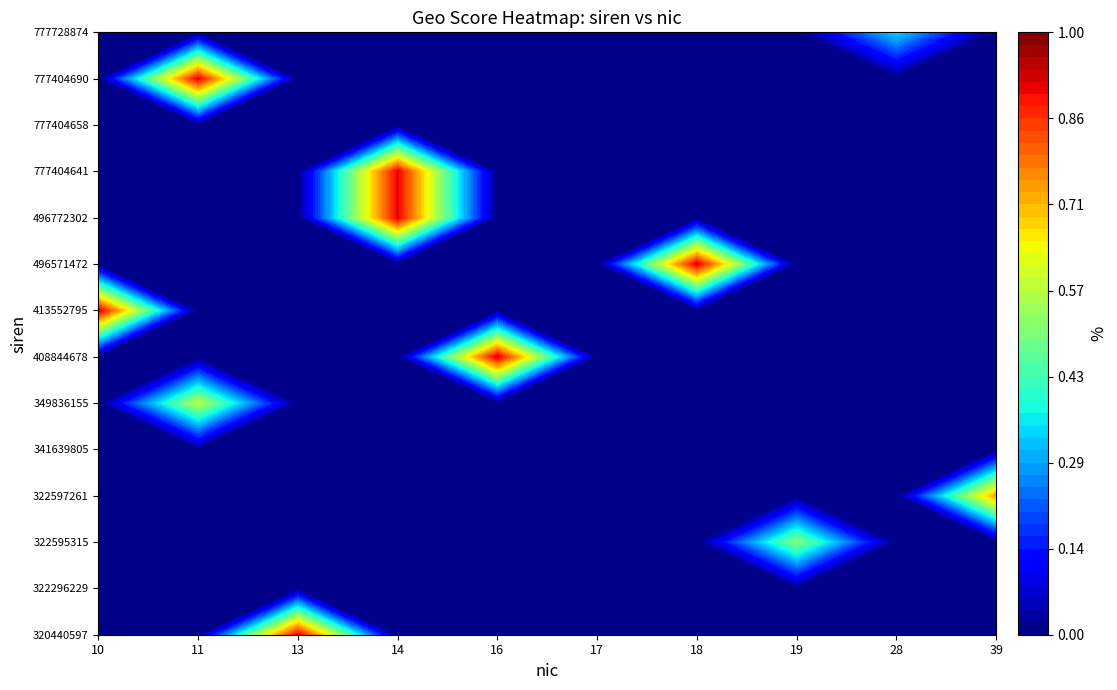

Which series has the largest total across all categories?

408844678